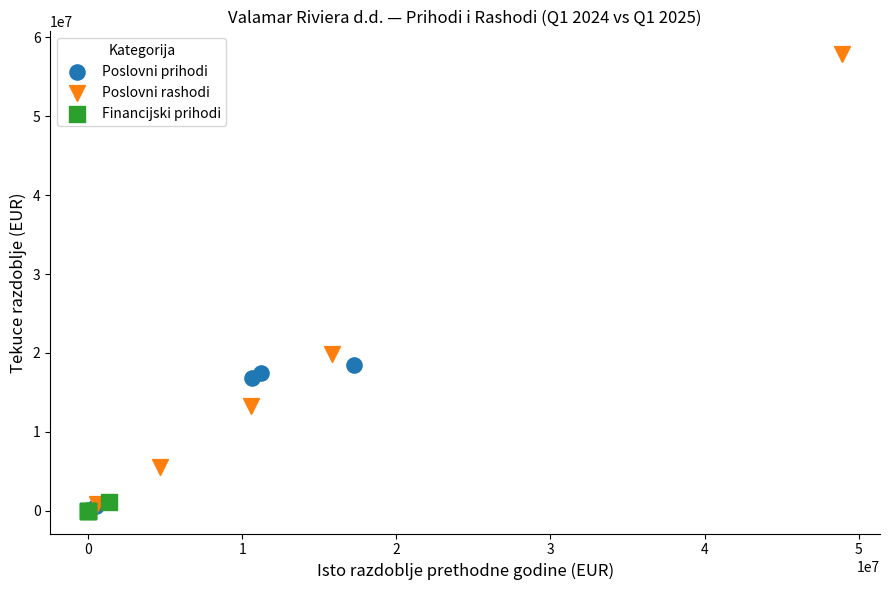

Which series has the widest spread of Y values?

Poslovni rashodi